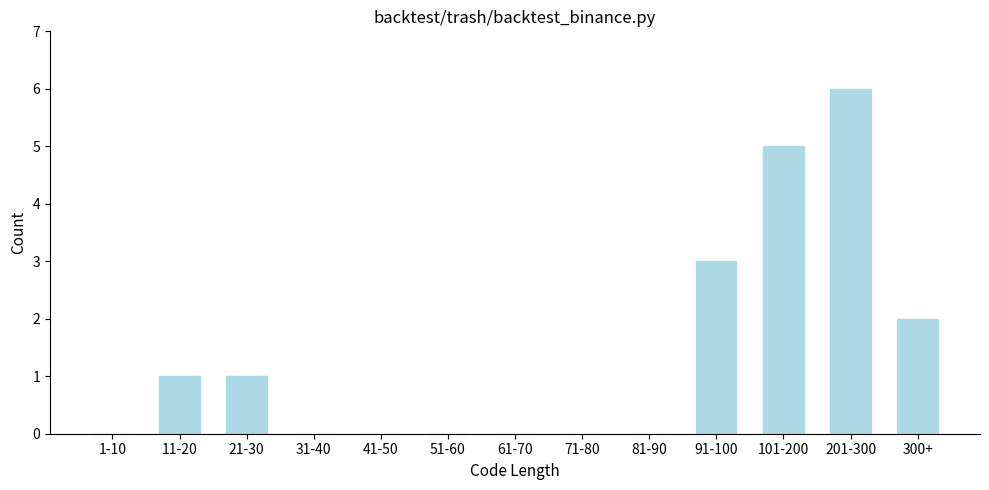

Reading left to right, what are all the values shown in this chart?

1-10=0	11-20=1	21-30=1	31-40=0	41-50=0	51-60=0	61-70=0	71-80=0	81-90=0	91-100=3	101-200=5	201-300=6	300+=2